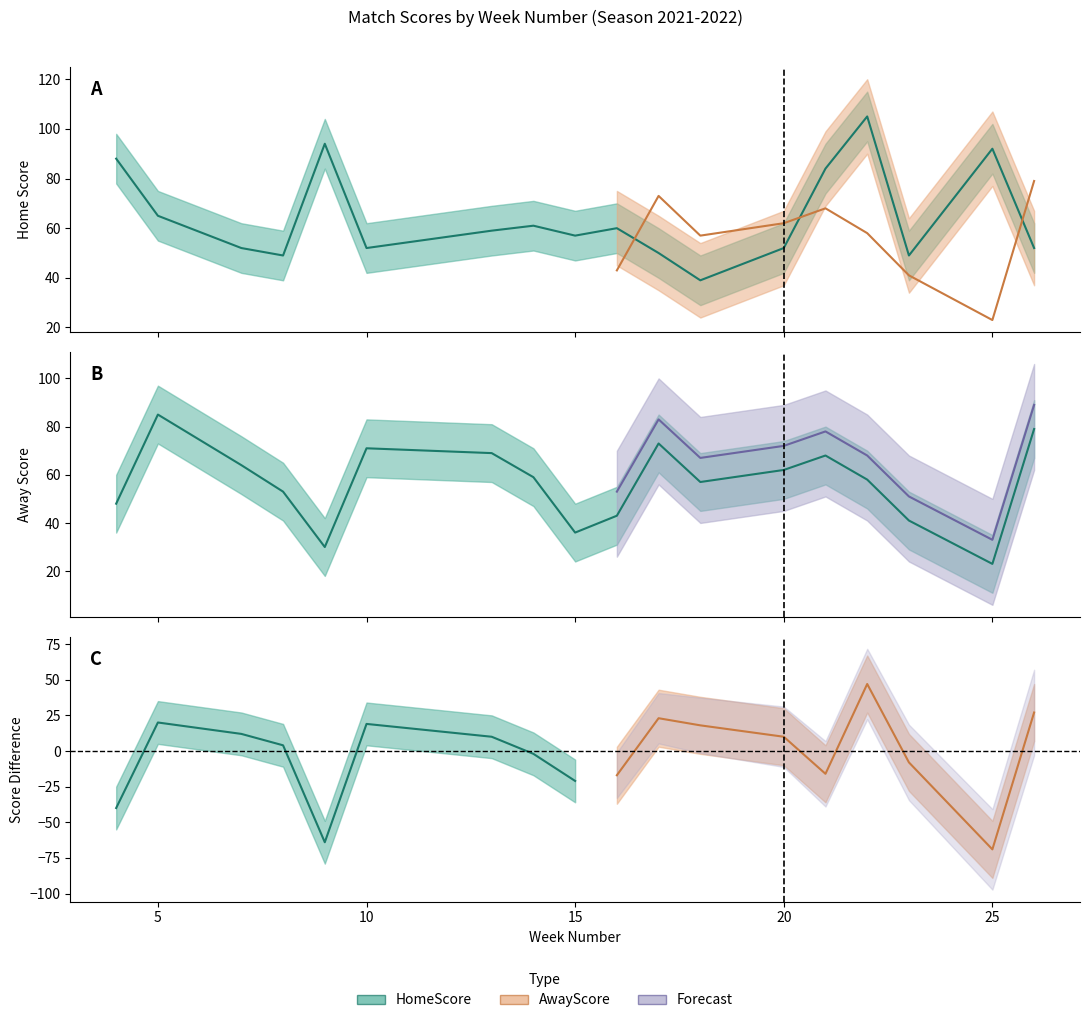

The value of AwayScore at 4 is 80. True or false?

False